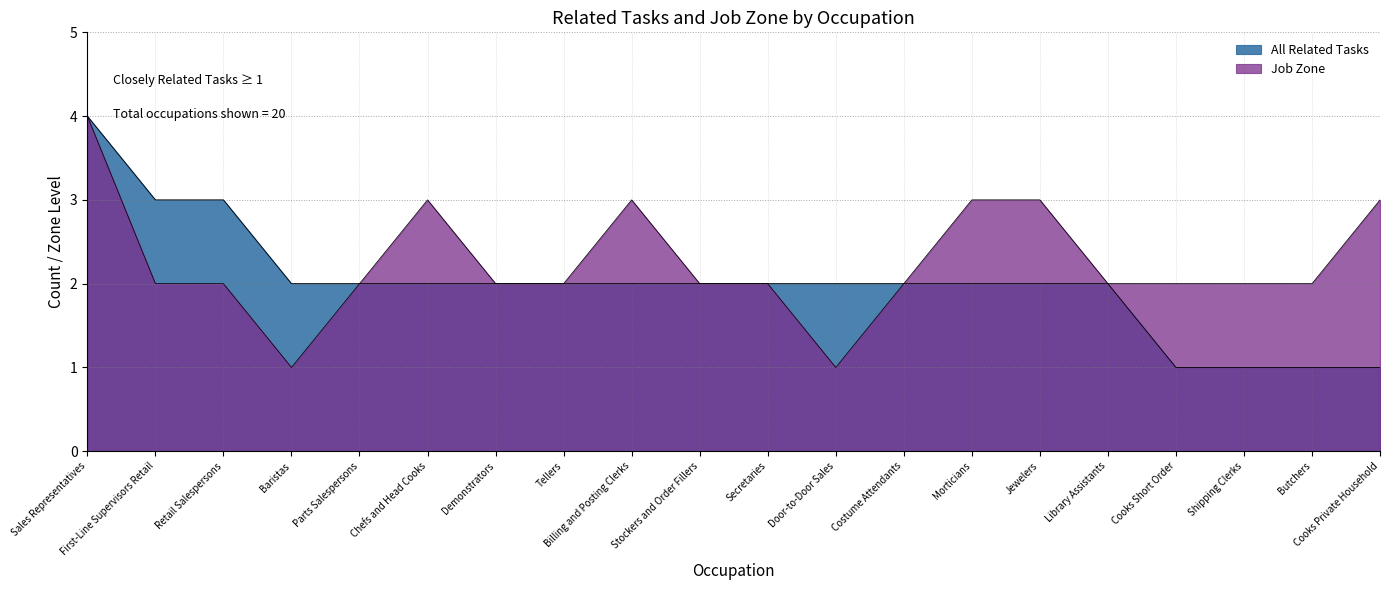

At which label is All Related Tasks closest to 2?

Baristas